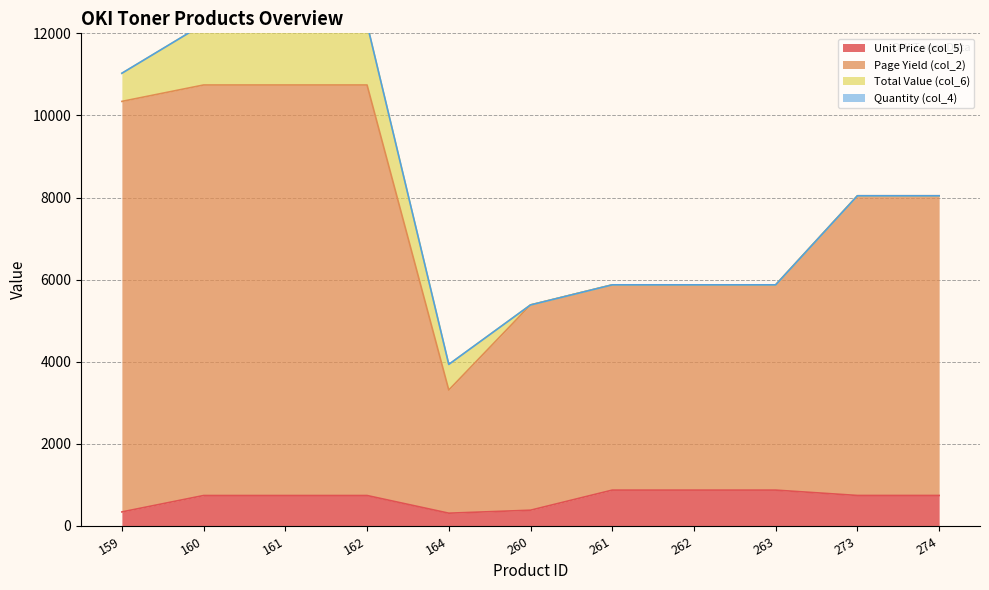

Which series has the largest total across all categories?

Page Yield (col_2)